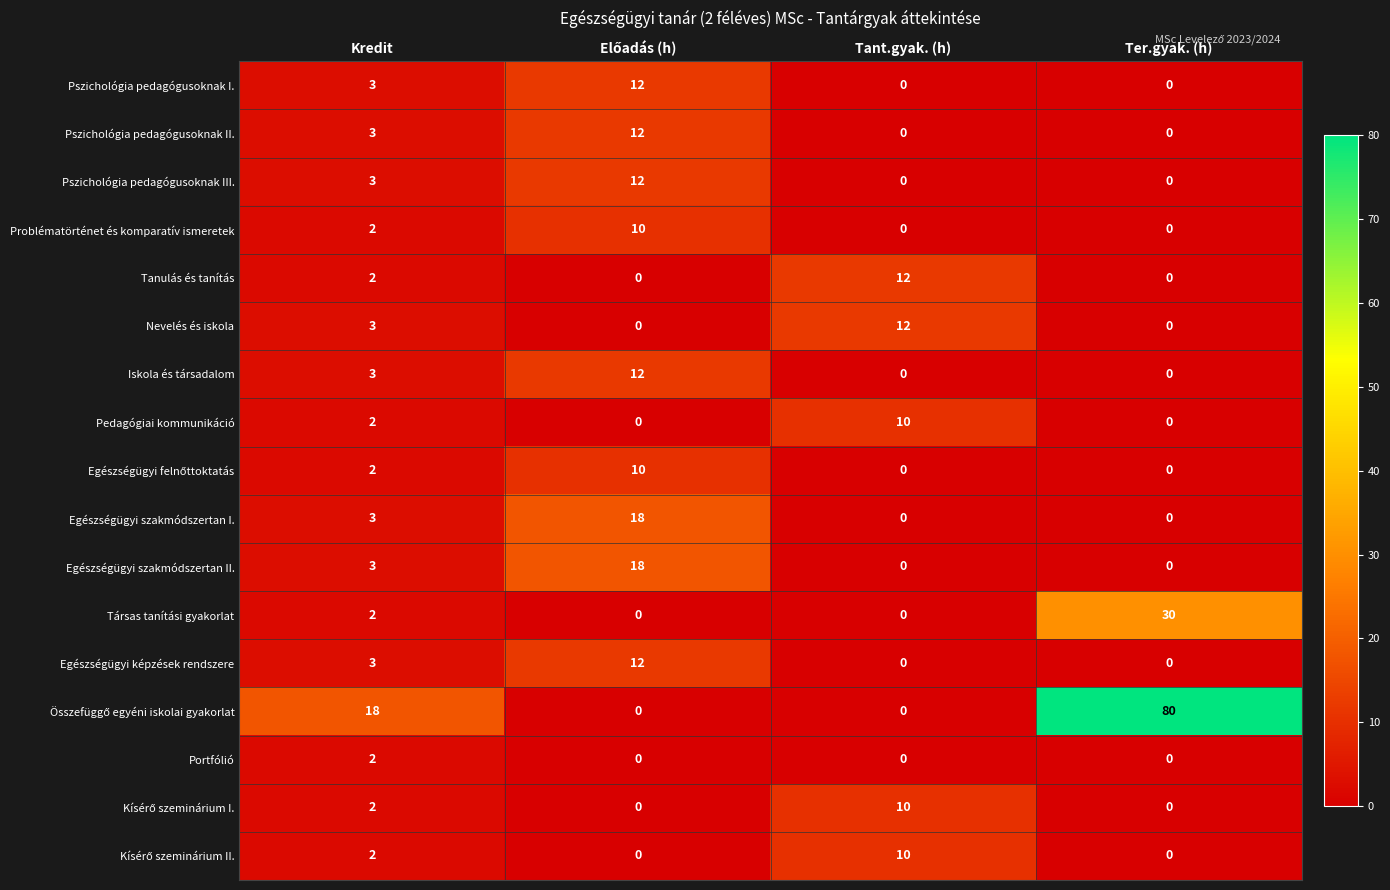

What is the difference between the second highest and second lowest values in the Pszichológia pedagógusoknak I. series?

3